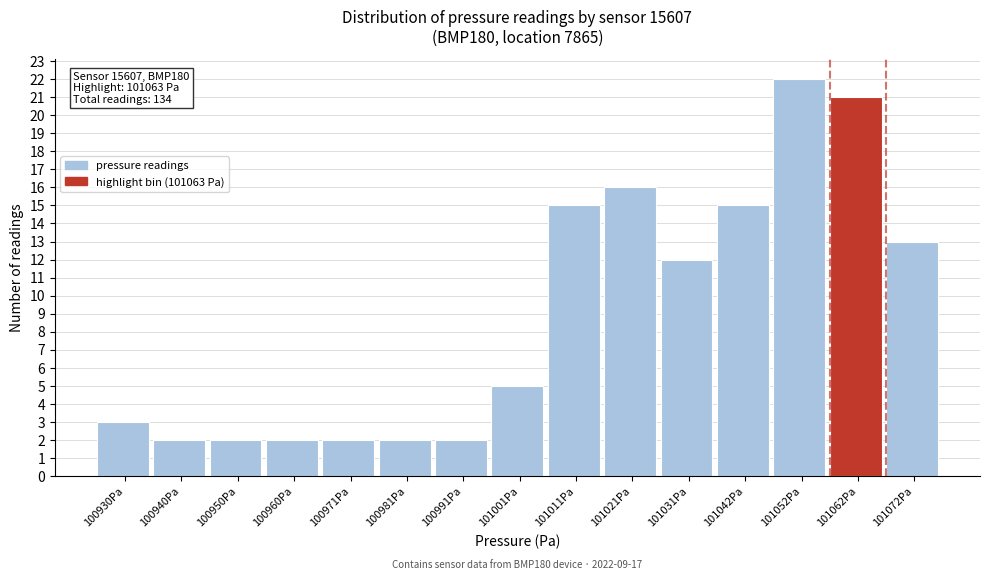

Over which range of the x-axis is the bar tallest?

101046 to 101056